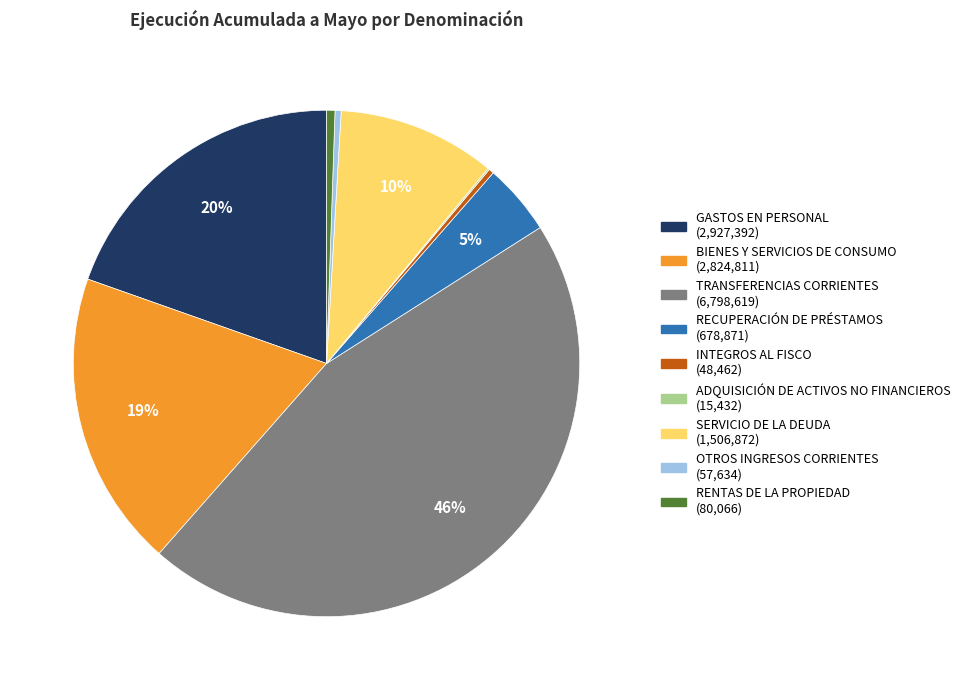

The RECUPERACIÓN DE PRÉSTAMOS slice represents 18% of the pie. True or false?

False